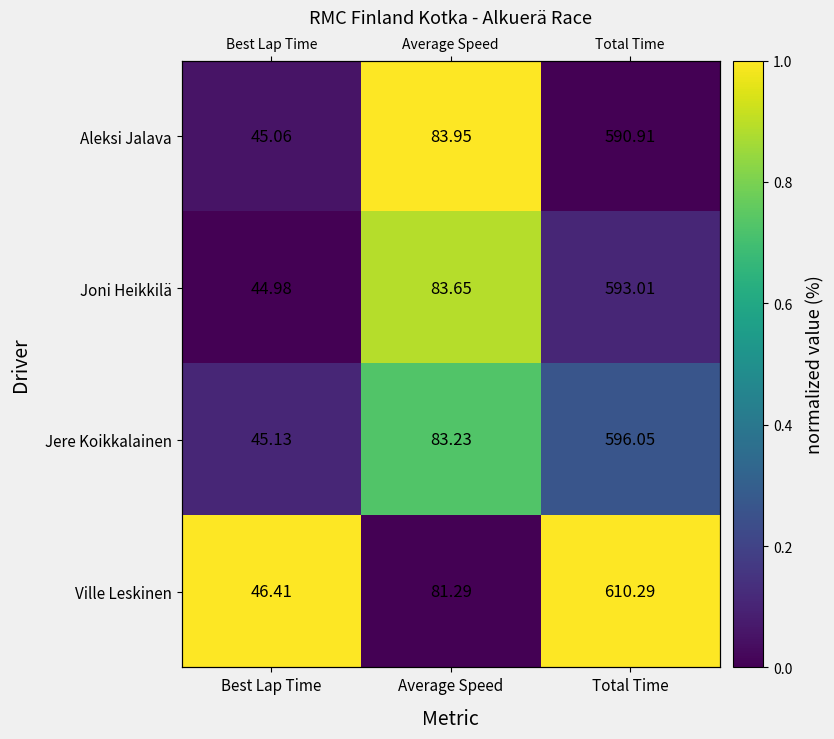

What is the sum of the Joni Heikkilä values at Average Speed and Best Lap Time?

0.9